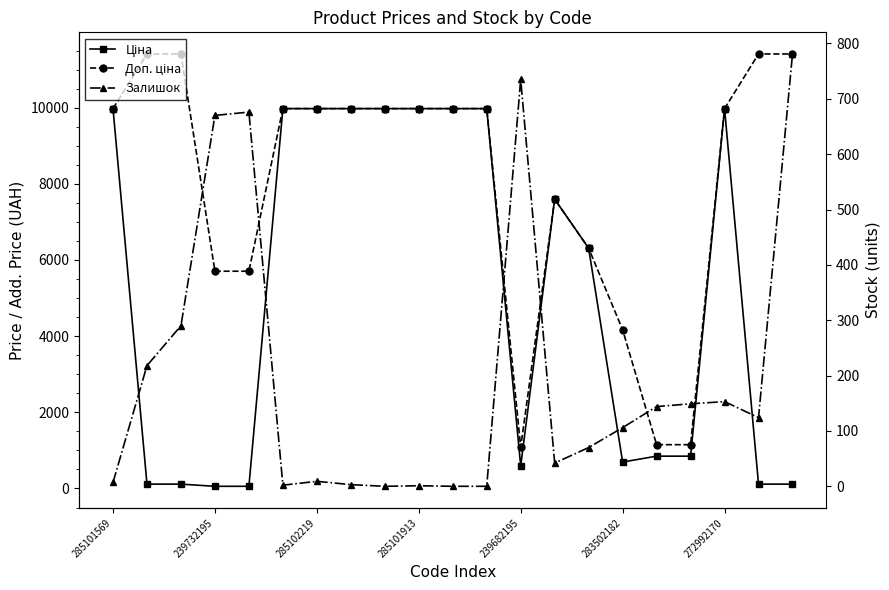

Where do Залишок and Ціна first cross each other?

285101569 and 239732195